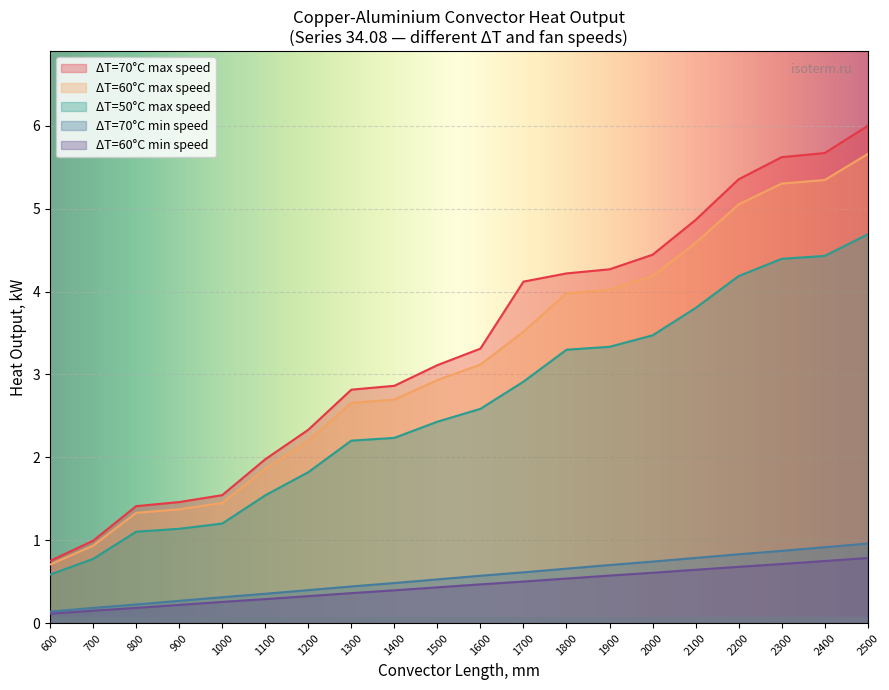

Is it true that DT70 max equals 2.5 at 2300?

False